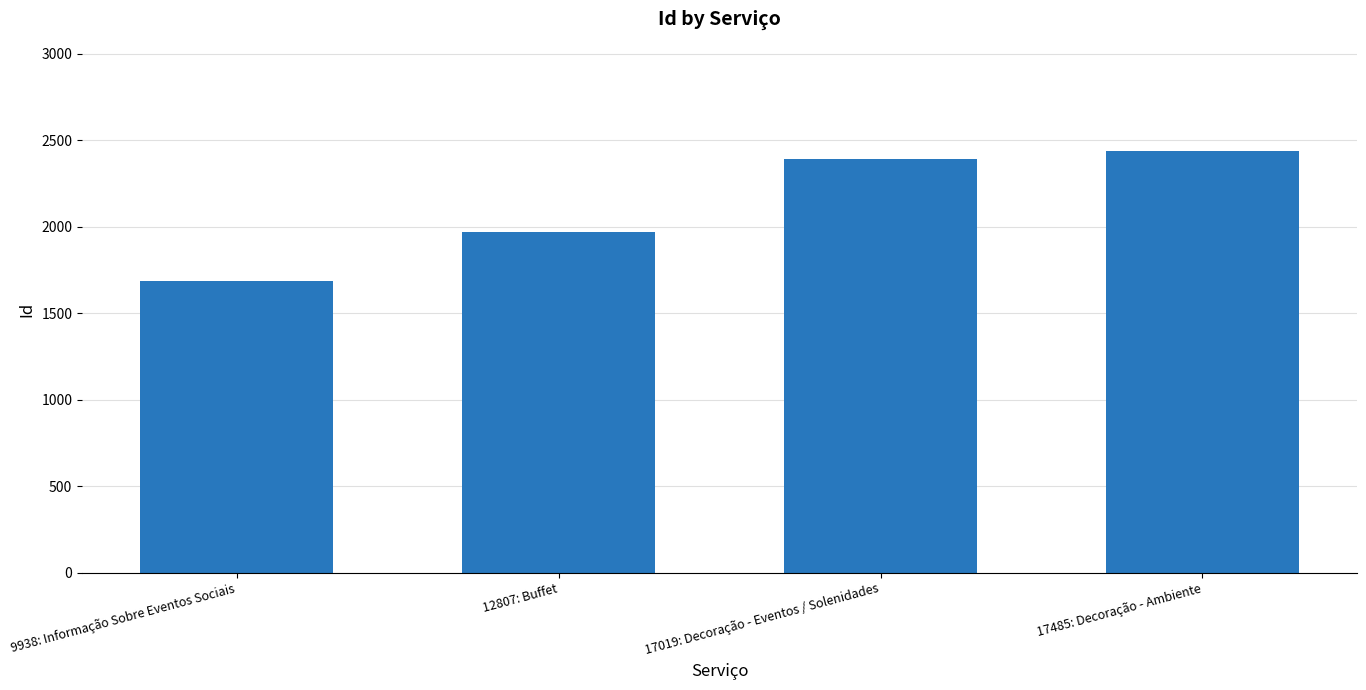

What is the average value?

2121